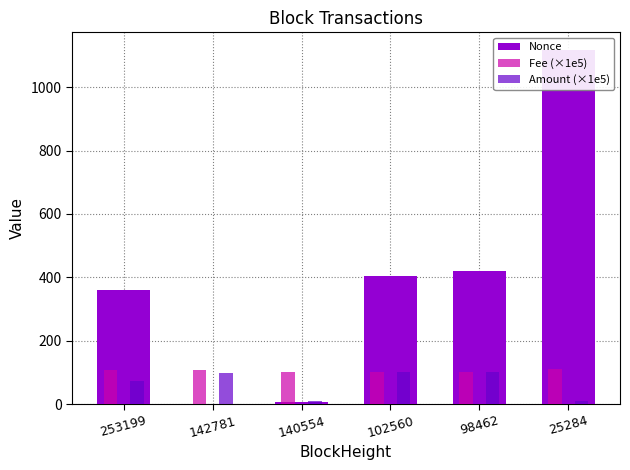

What is the highest value of the Nonce series?

1117.0